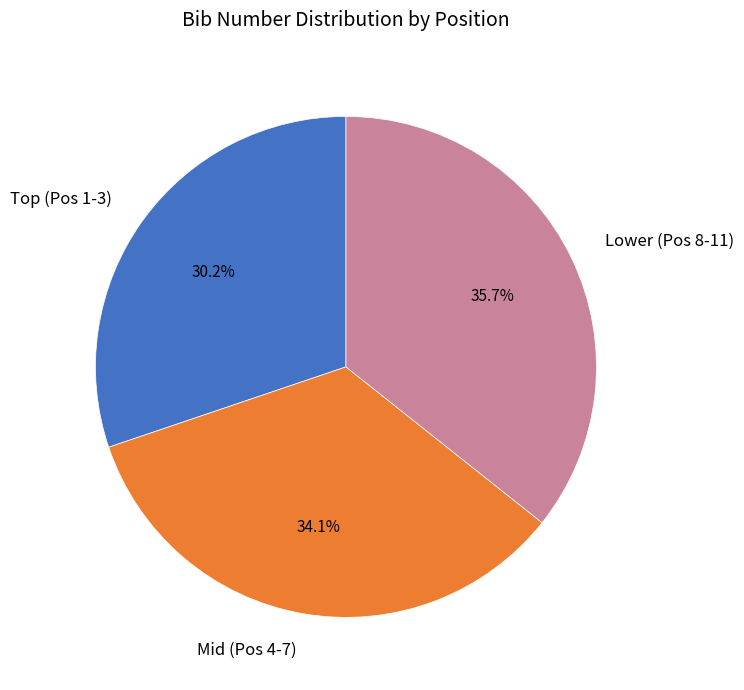

Is there a majority slice in this chart?

No